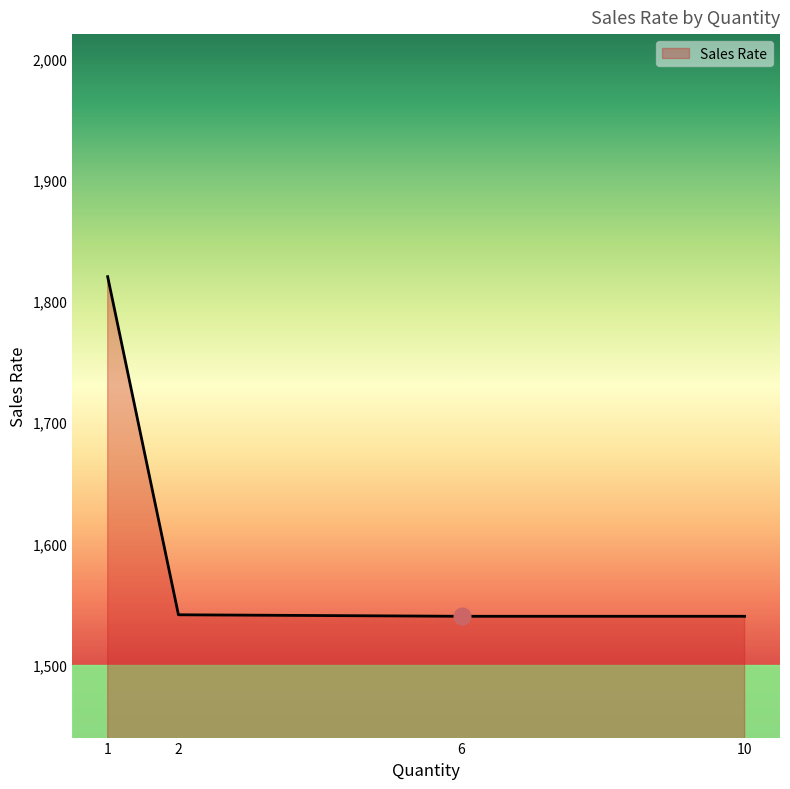

The value at 6 is 543.8. True or false?

False